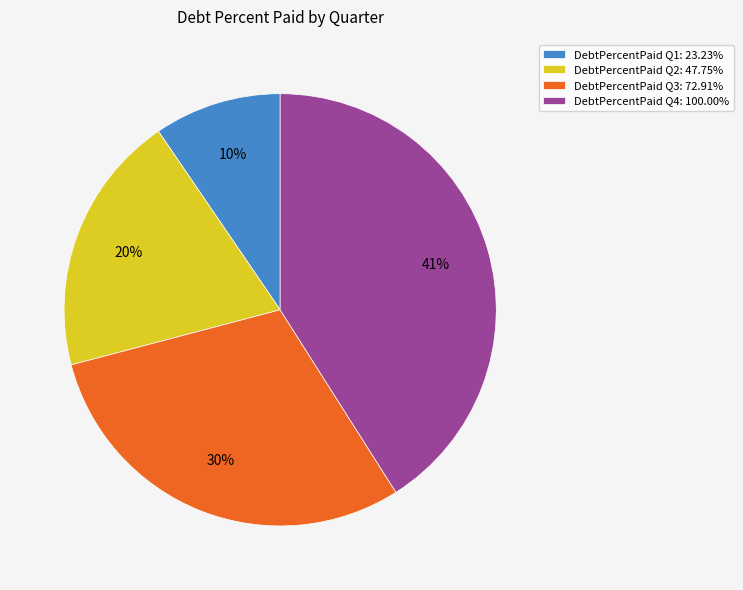

Do DebtPercentPaid Q2: 47.75% and DebtPercentPaid Q4: 100.00% together represent more than half of the pie?

Yes